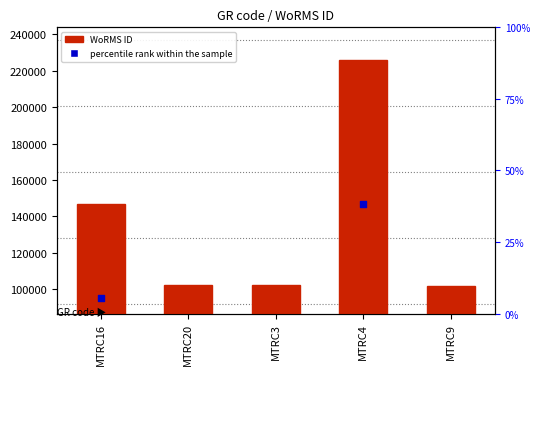

At which category is the sum across all series the highest?

MTRC4